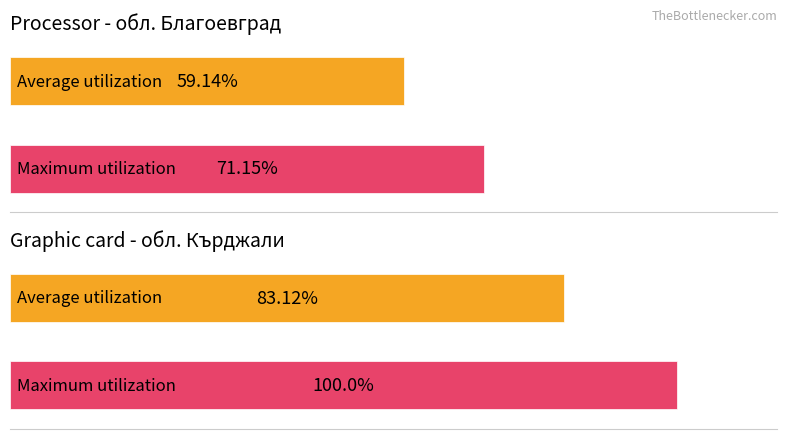

What is the difference between the maximum and minimum values in the Average utilization series?

24.0